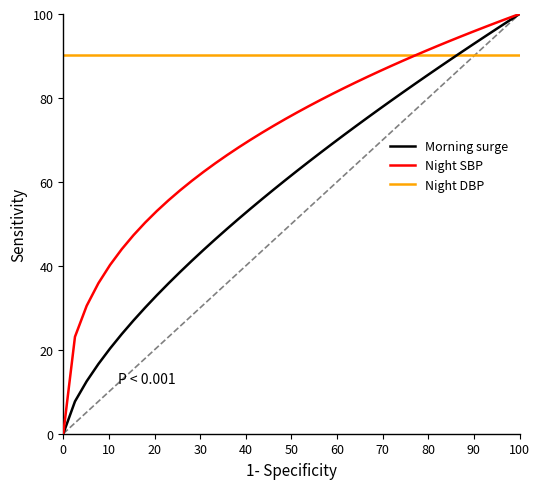

At how many categories does at least one series exceed 35?

40